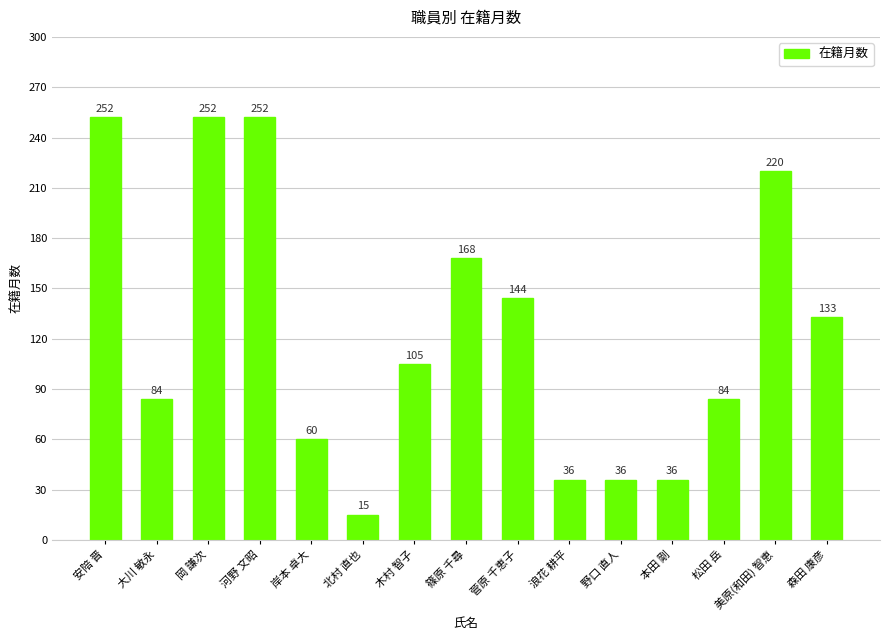

True or false: the data shows 34 at 菅原 千恵子.

False